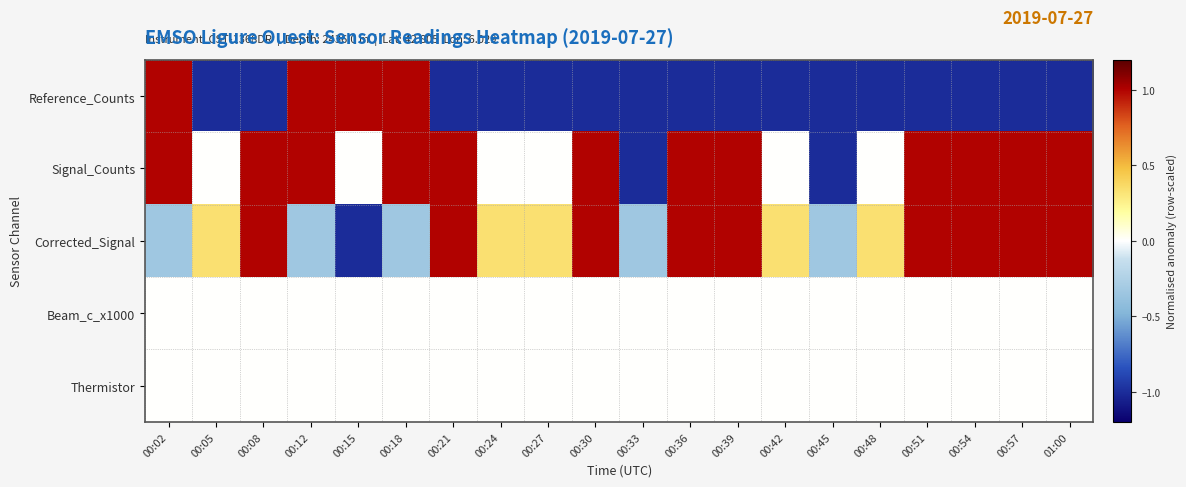

Which series has the widest spread of values?

Reference_Counts